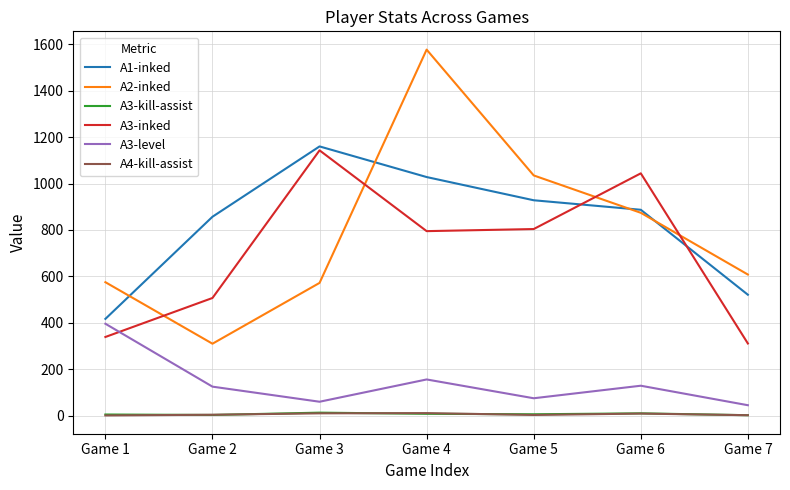

True or false: A2-inked and A4-kill-assist cross at least once.

False